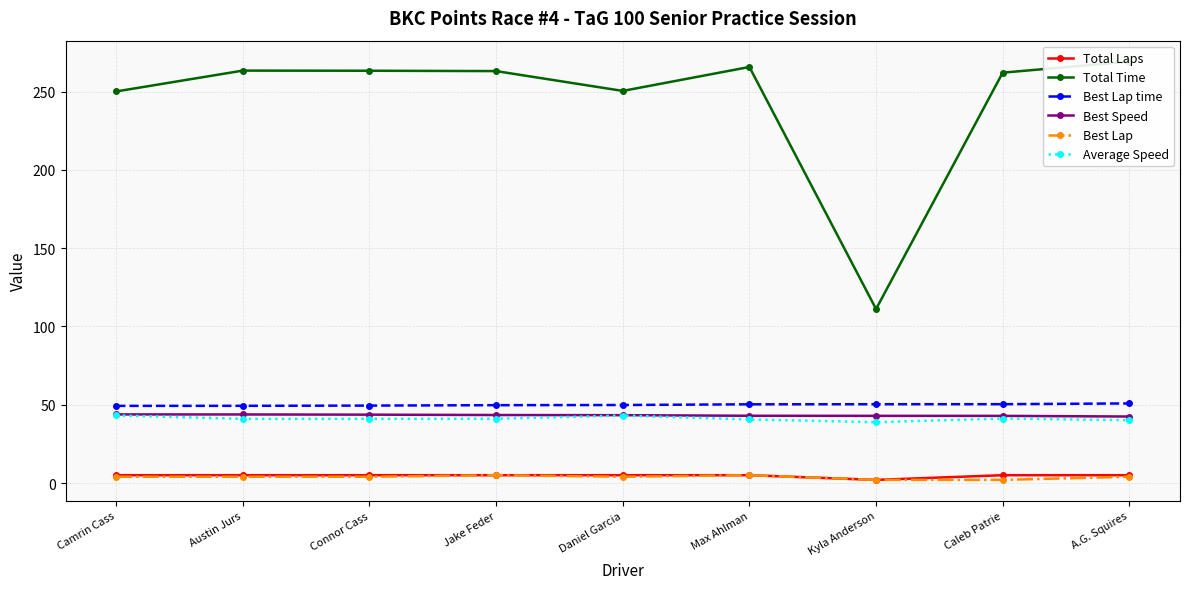

What is the label of the 2nd point from the left?

Austin Jurs